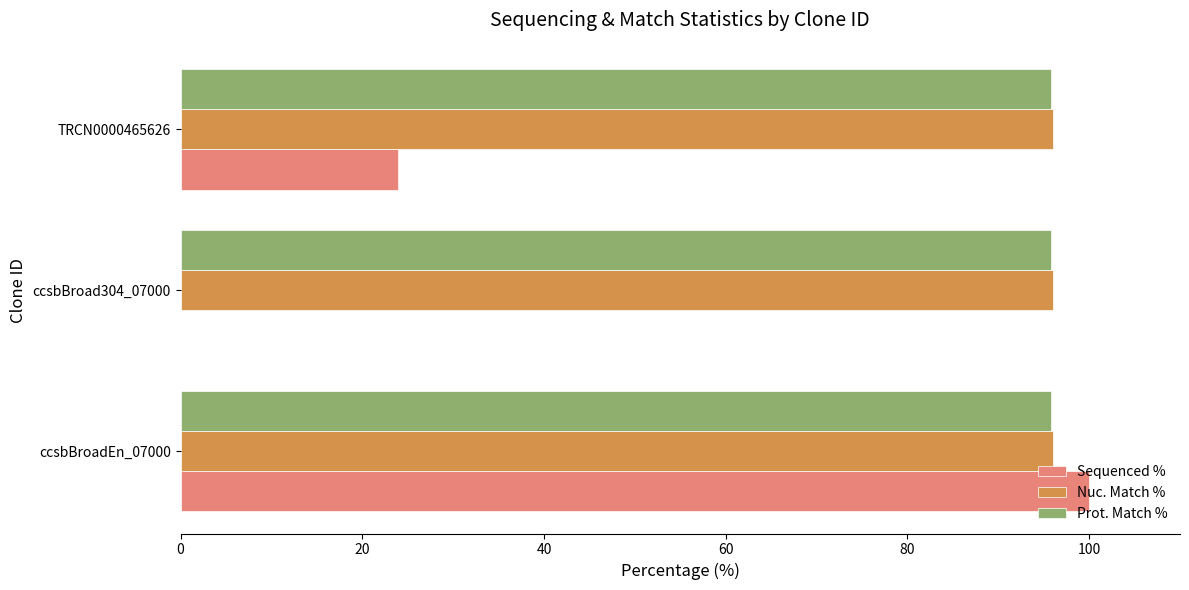

Read the Prot. Match % value at TRCN0000465626.

95.8